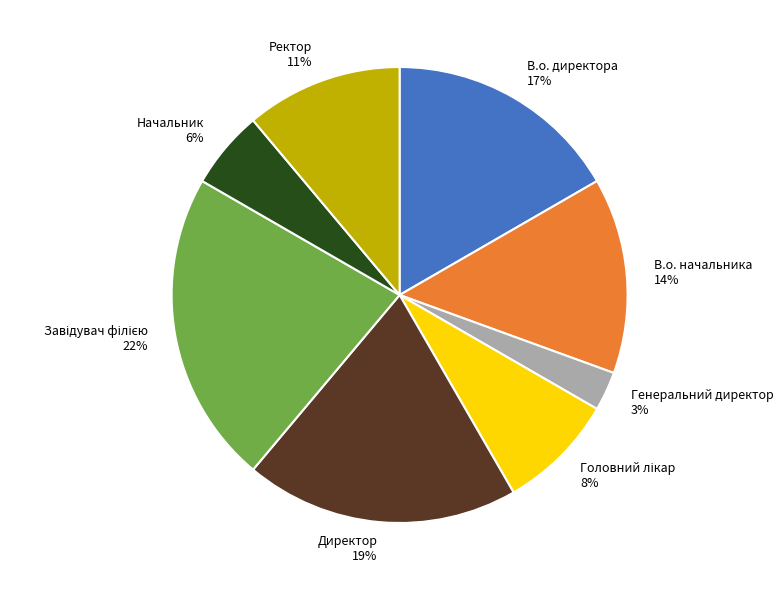

Between Генеральний директор and В.о. начальника, which is larger?

В.о. начальника